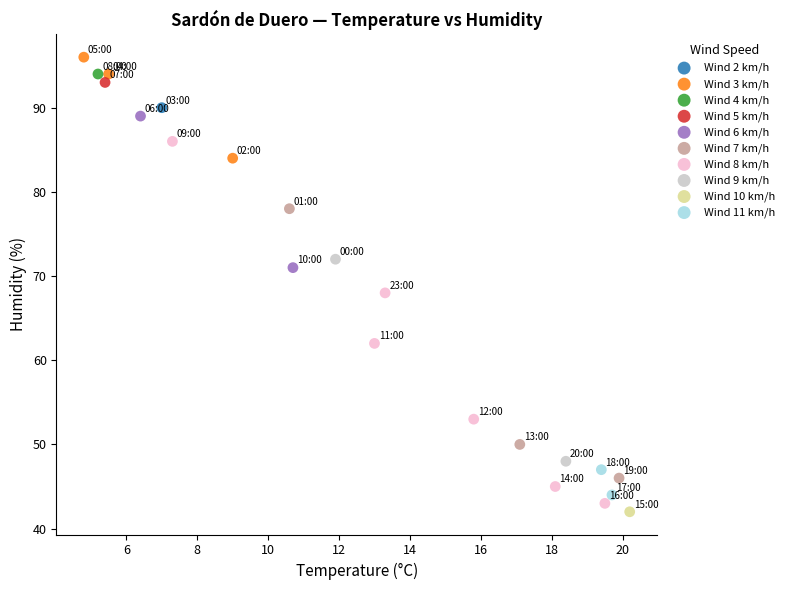

Which series contains the highest Y value?

Wind 3 km/h